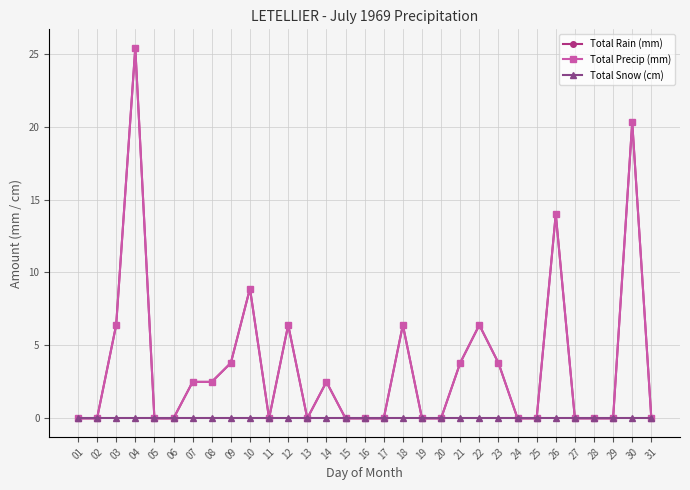

Which series has the widest spread of values?

Total Rain (mm)